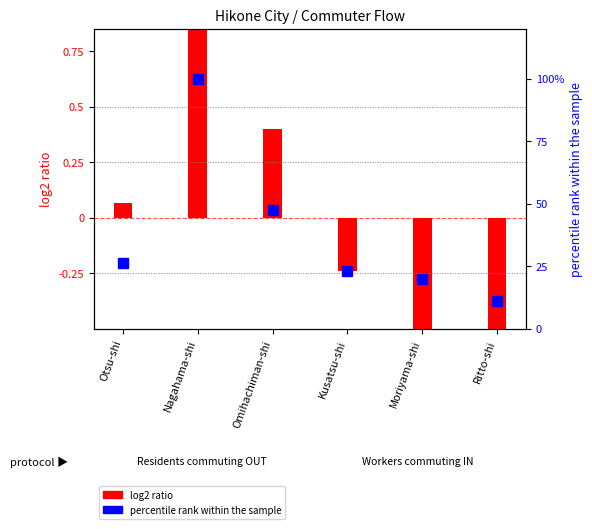

Is it true that the value at Omihachiman-shi is 47.4?

True